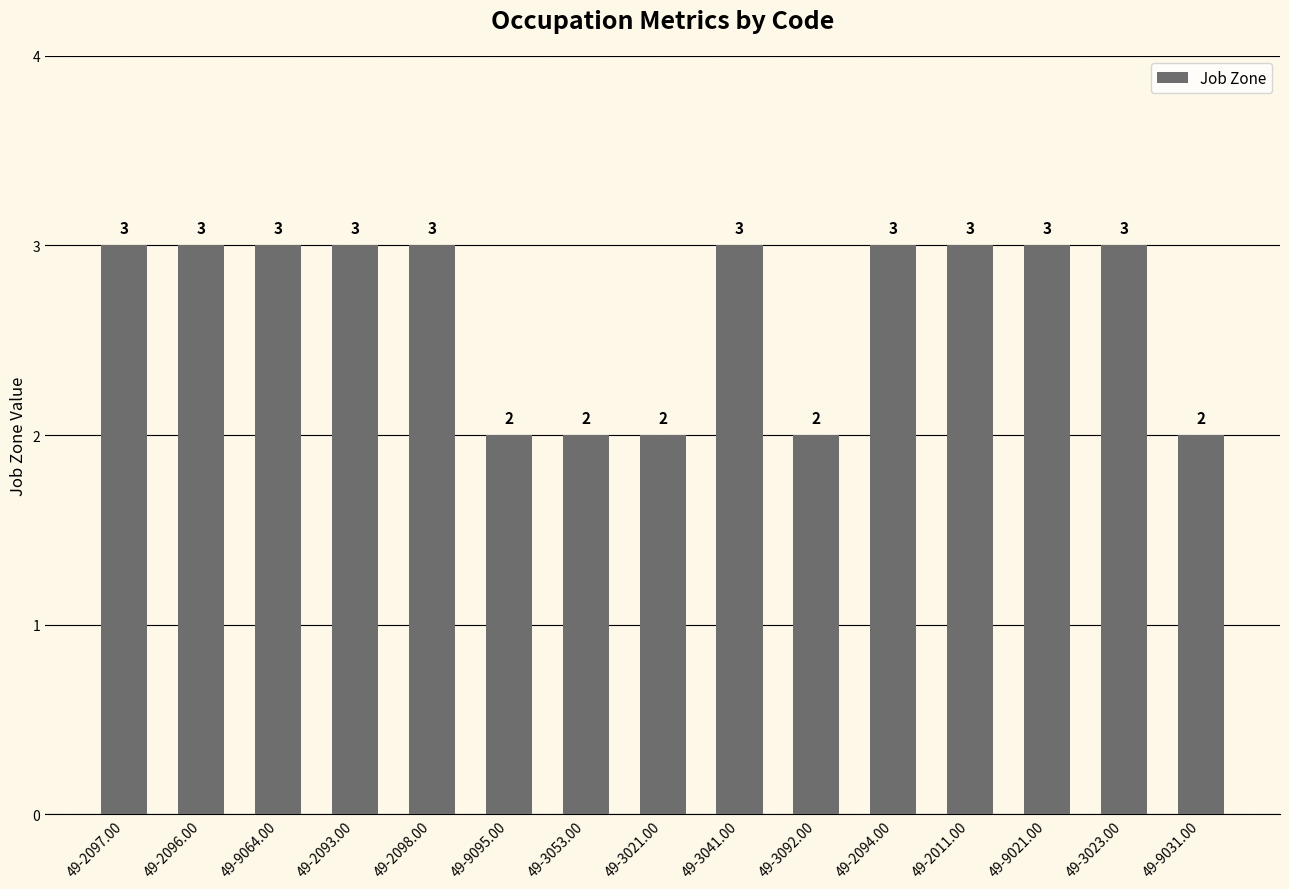

How many values are below 3?

5